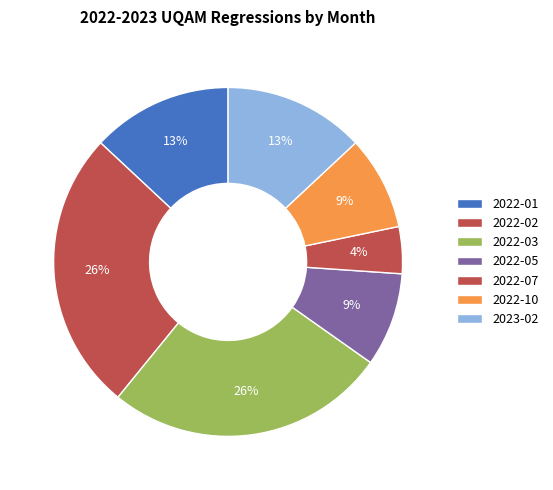

Combined, do 2022-05 and 2022-01 account for over 50%?

No